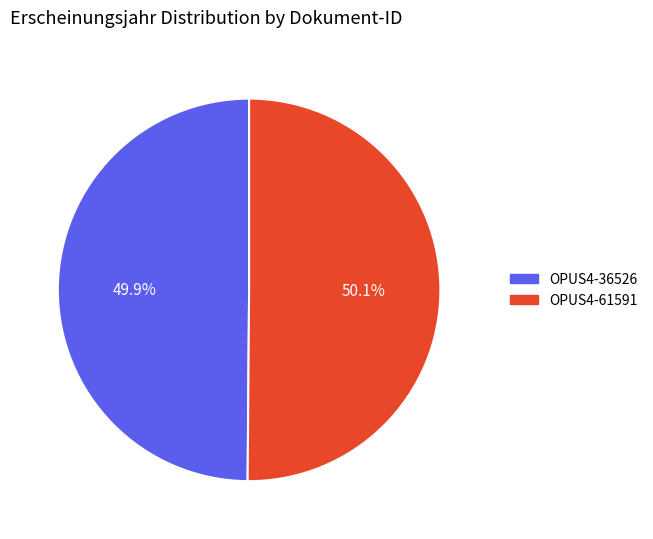

Count the number of slices in the pie.

2